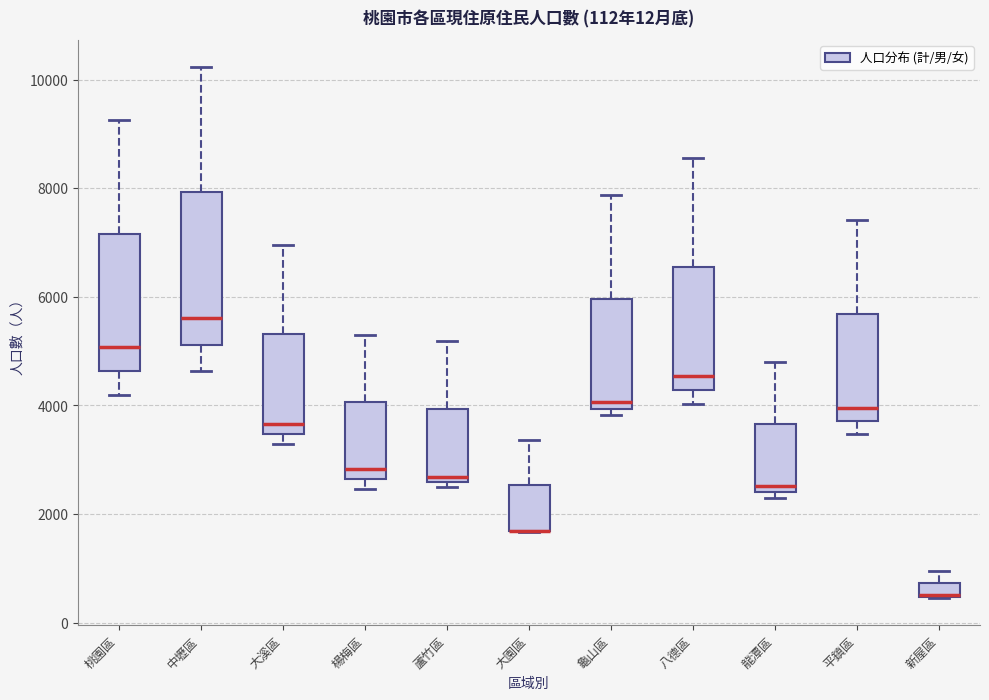

Comparing the boxes themselves (not the whiskers), which one is the tallest?

中壢區